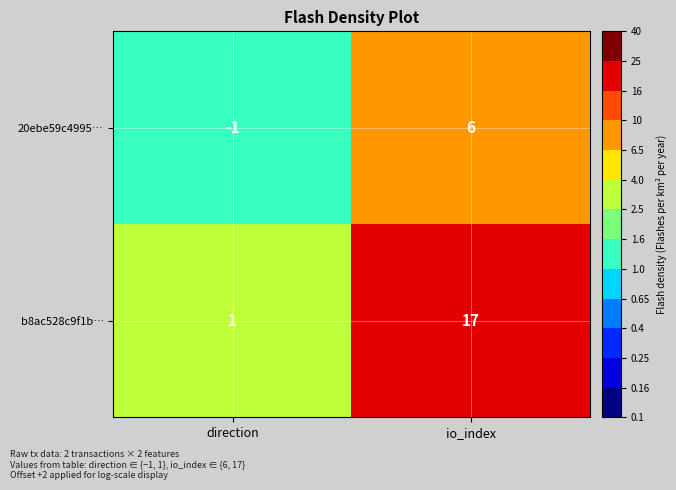

List the series in order of their peak value, lowest first.

20ebe59c4995…, b8ac528c9f1b…